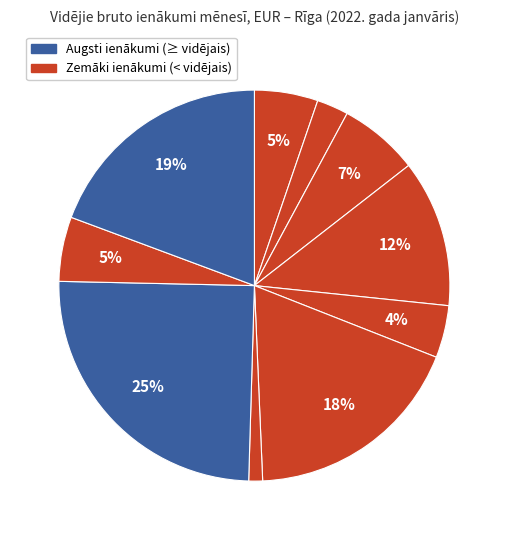

Is there a majority slice in this chart?

No